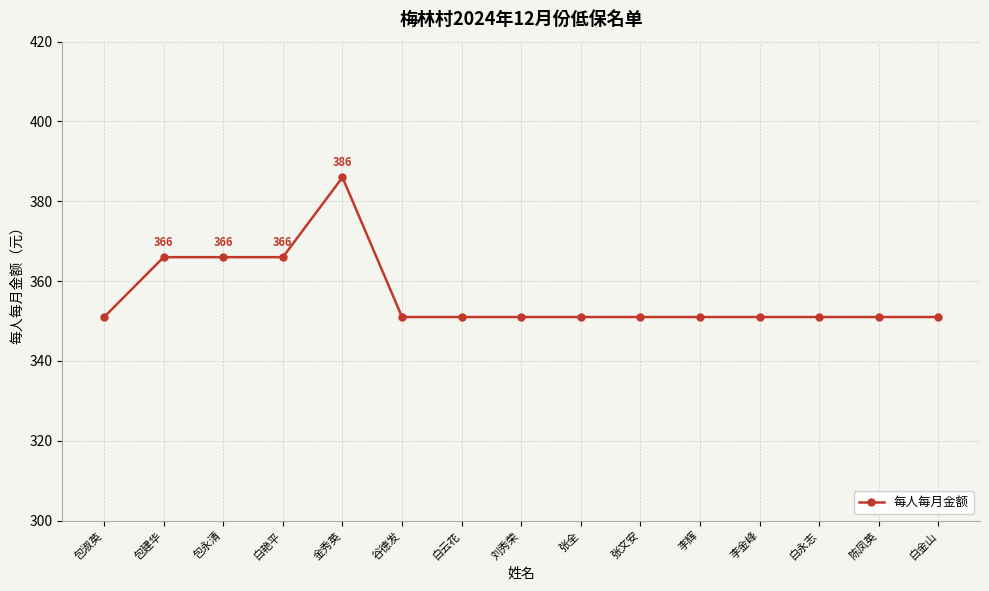

How many values are between 351 and 366?

14